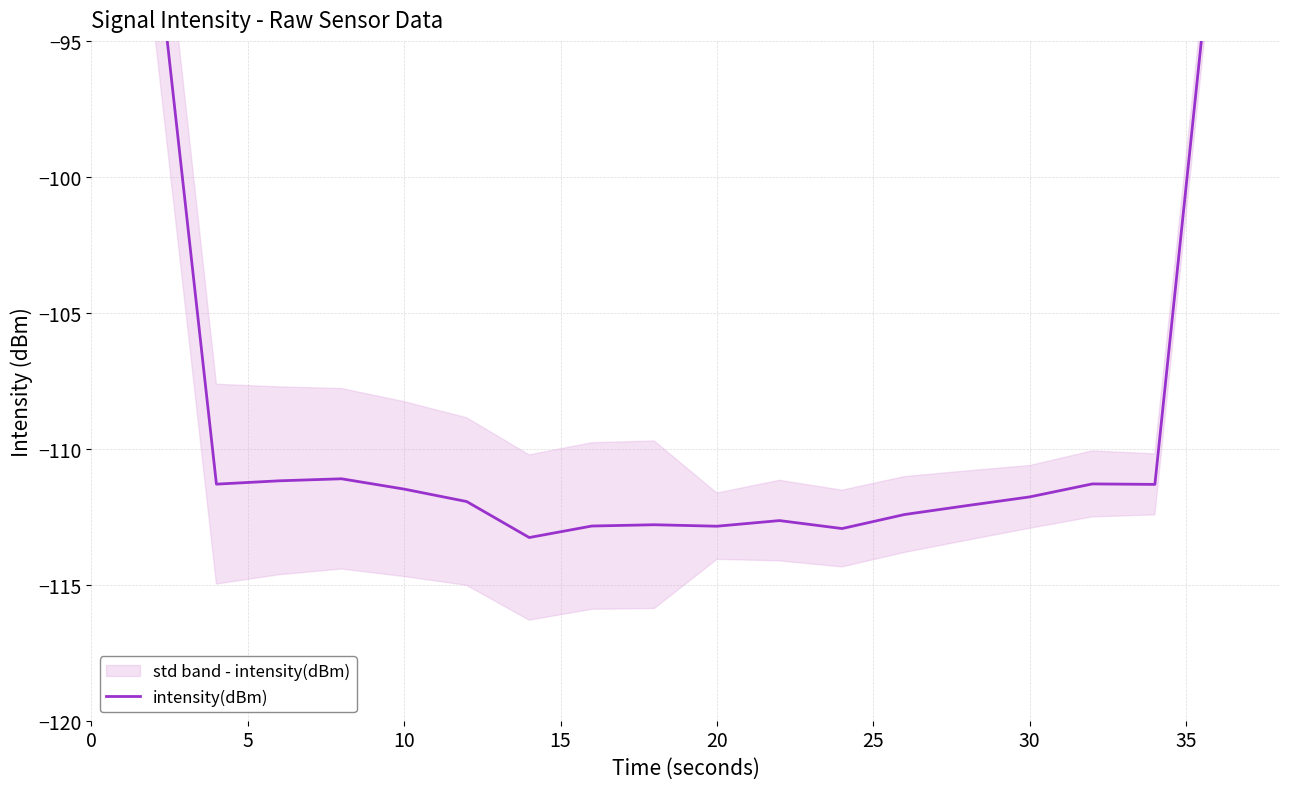

The value at 19 is -88.8. True or false?

False